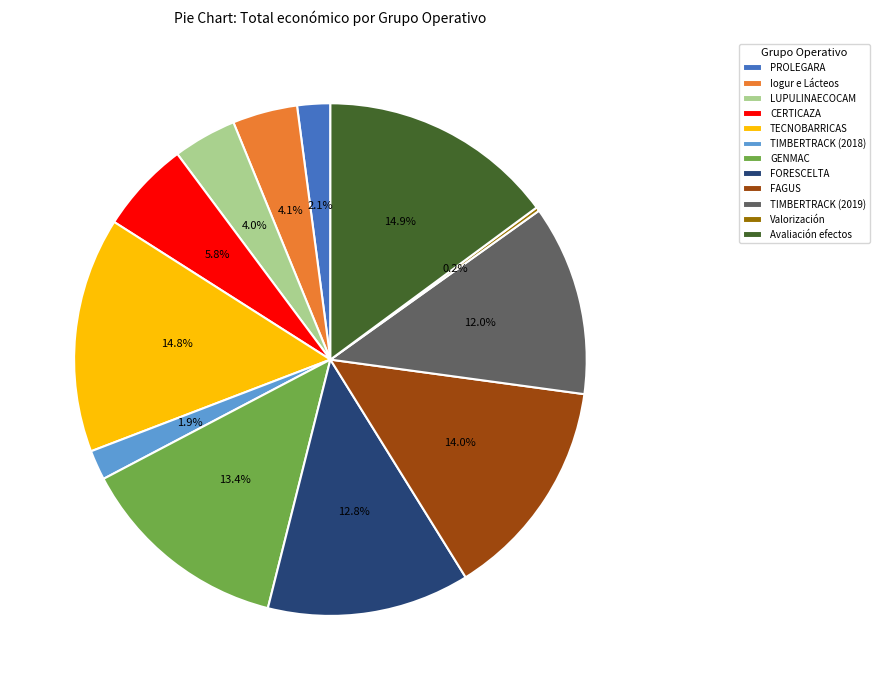

Is there a majority slice in this chart?

No